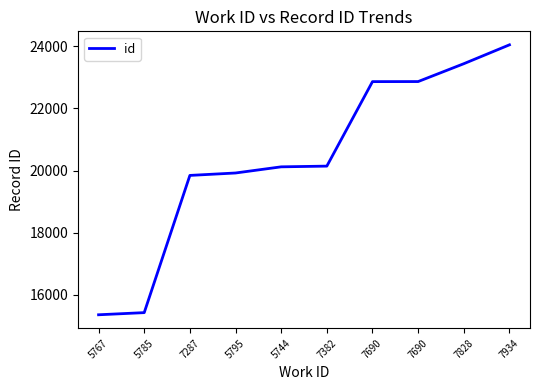

Does the chart have visible grid lines?

No